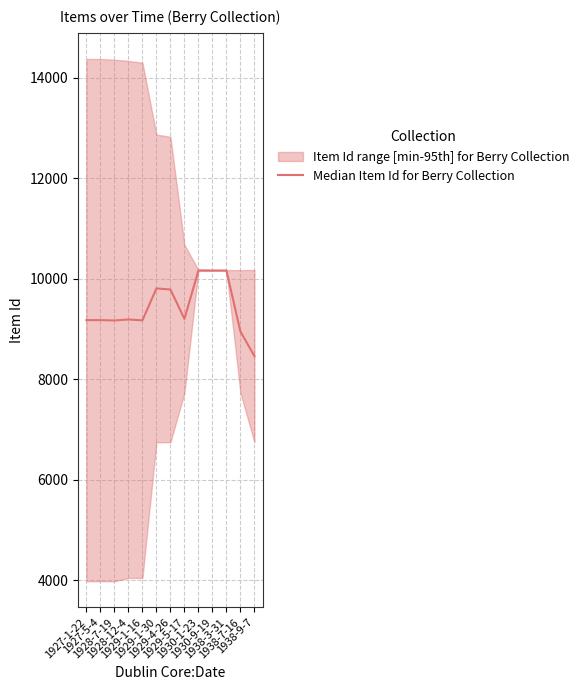

What is the label of the 1st point from the left?

1927-1-22